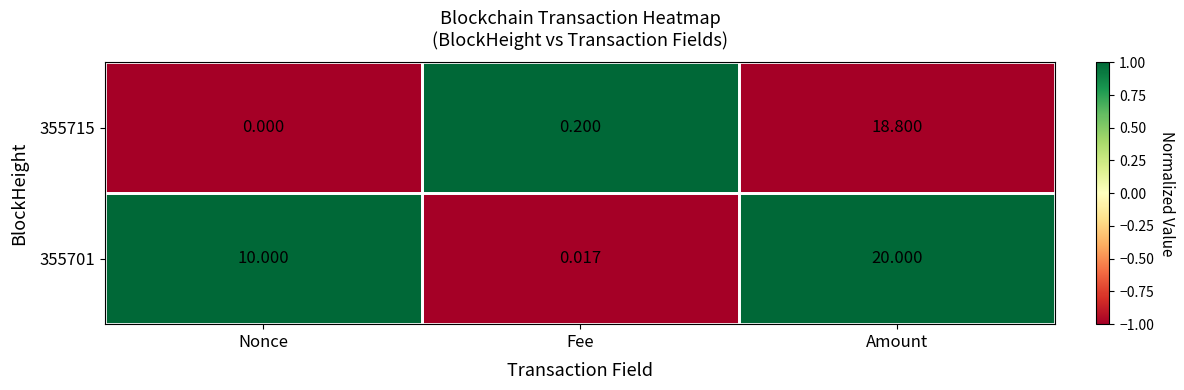

Where is 355701 nearest to the value 10?

Nonce